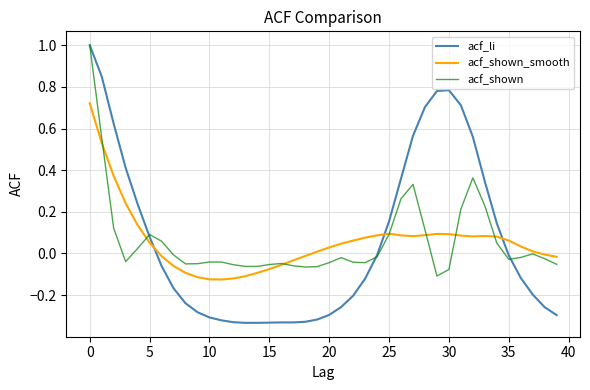

Which series has the widest spread of values?

acf_li